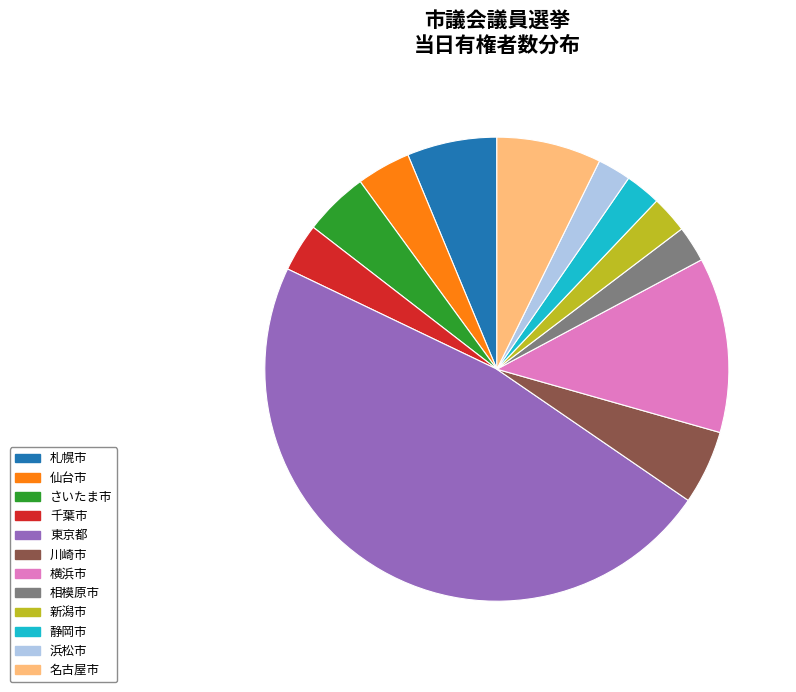

Combined, do 相模原市 and 浜松市 account for over 50%?

No